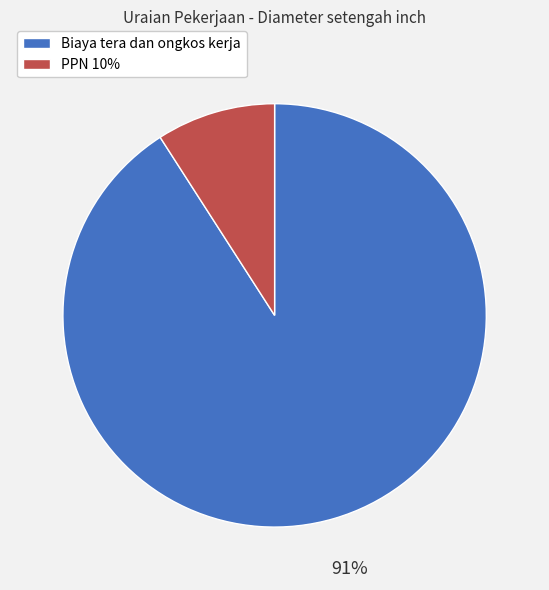

The PPN 10% slice represents 9% of the pie. True or false?

True